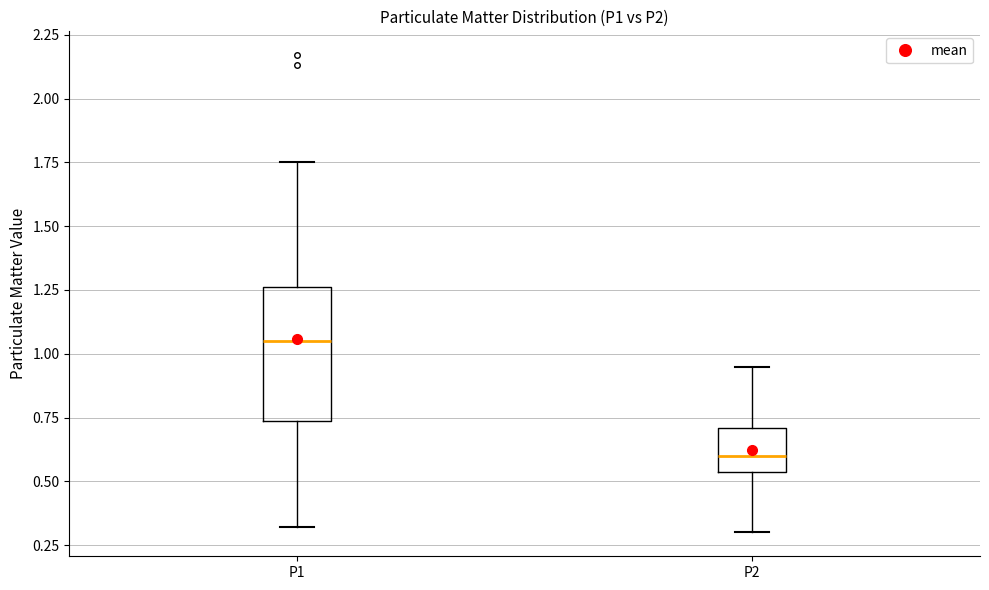

Which box's median line is the lowest?

P2